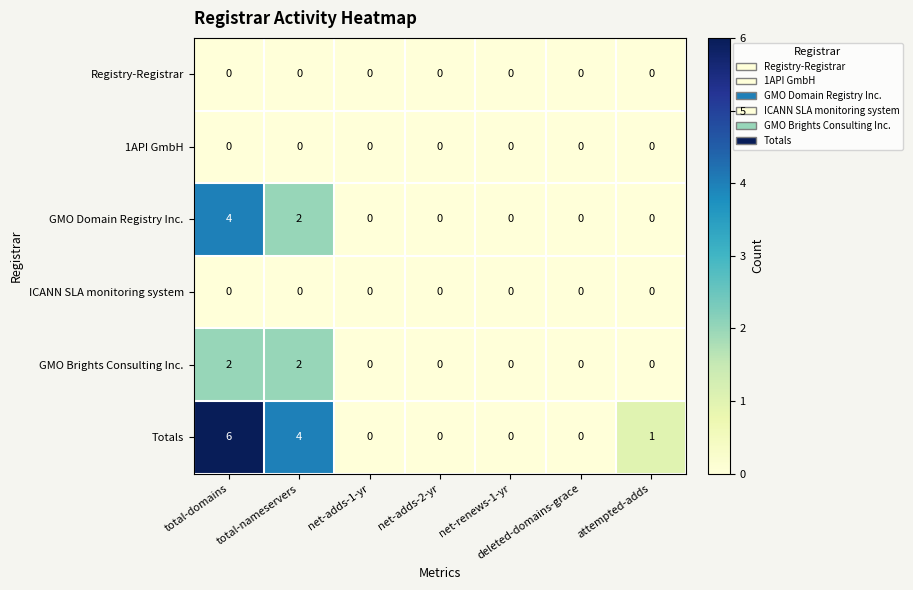

At which category is the sum across all series the highest?

total-domains